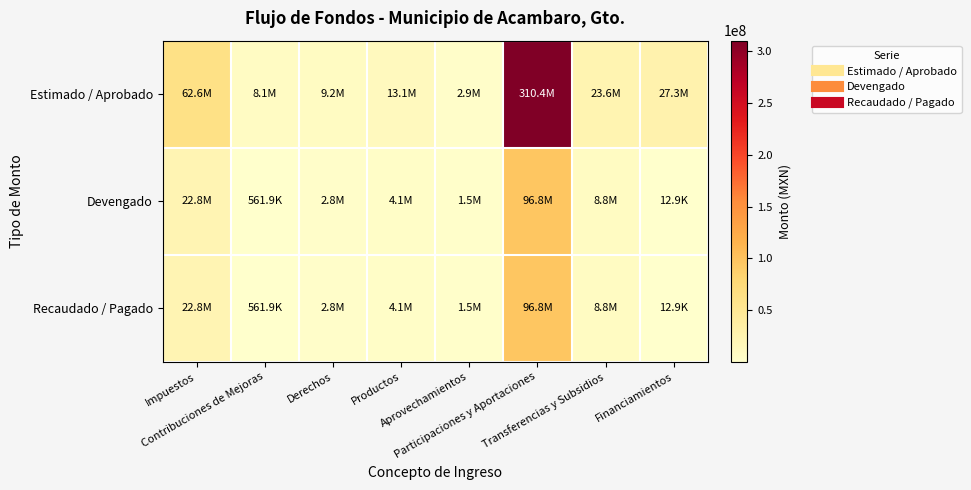

Reading left to right, what are all the values shown in this chart?

Estimado / Aprobado: Impuestos=62582989.5	Contribuciones de Mejoras=8076251.0	Derechos=9231279.6	Productos=13083622.3	Aprovechamientos=2899242.0	Participaciones y Aportaciones=310410267.2	Transferencias y Subsidios=23597250.0	Financiamientos=27316765.9
Devengado: Impuestos=22826878.2	Contribuciones de Mejoras=561897.5	Derechos=2813944.0	Productos=4107326.5	Aprovechamientos=1549376.6	Participaciones y Aportaciones=96841787.8	Transferencias y Subsidios=8783640.3	Financiamientos=12897.0
Recaudado / Pagado: Impuestos=22826878.2	Contribuciones de Mejoras=561897.5	Derechos=2813944.0	Productos=4107417.5	Aprovechamientos=1549376.6	Participaciones y Aportaciones=96841787.8	Transferencias y Subsidios=8783640.3	Financiamientos=12898.0